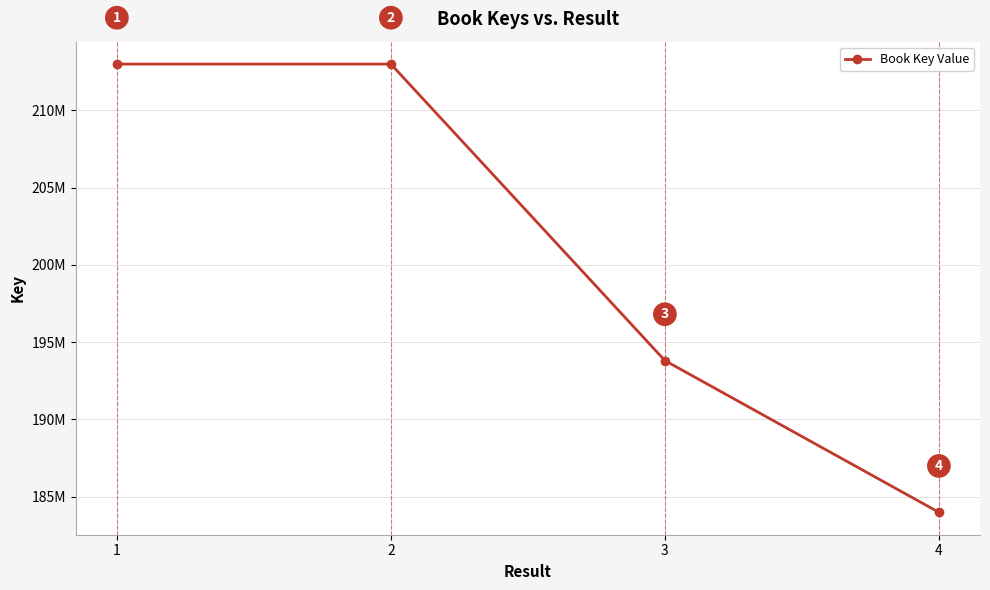

Is this an area chart (filled region under the line)?

No